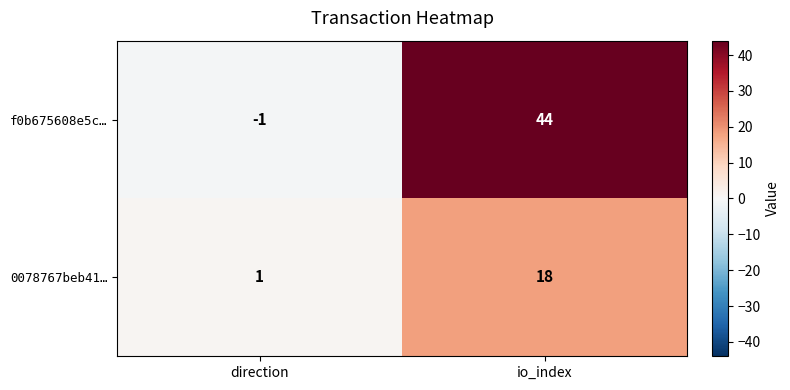

Where is f0b675608e5c… nearest to the value 21?

direction